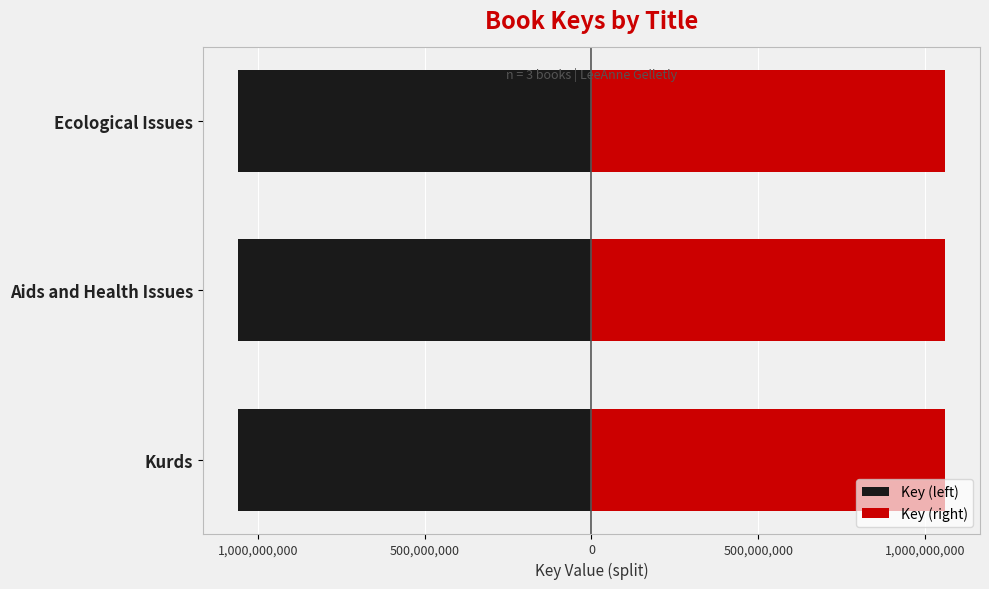

Rank the series by their average value, from highest to lowest.

Key (right), Key (left)